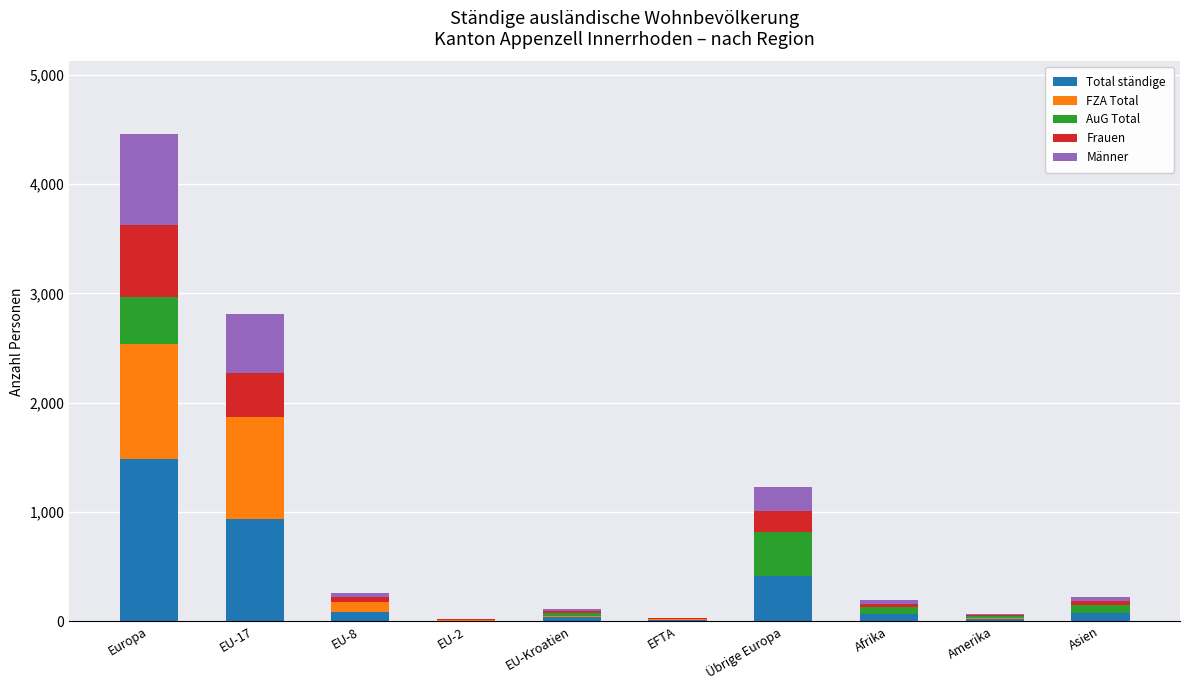

What is the maximum value for Total ständige?

1485